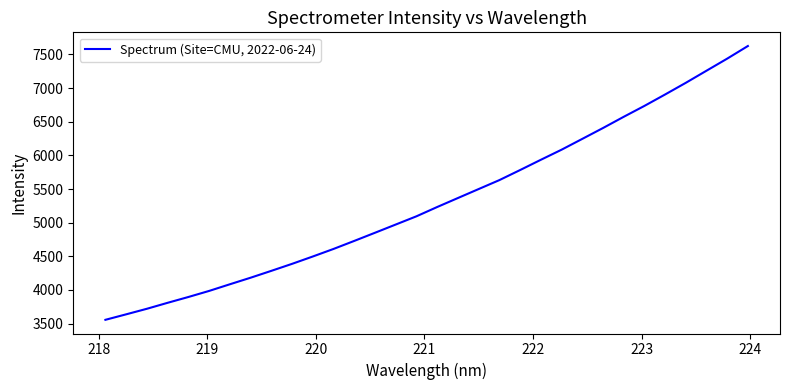

What is the difference between the maximum and minimum values?

4068.4